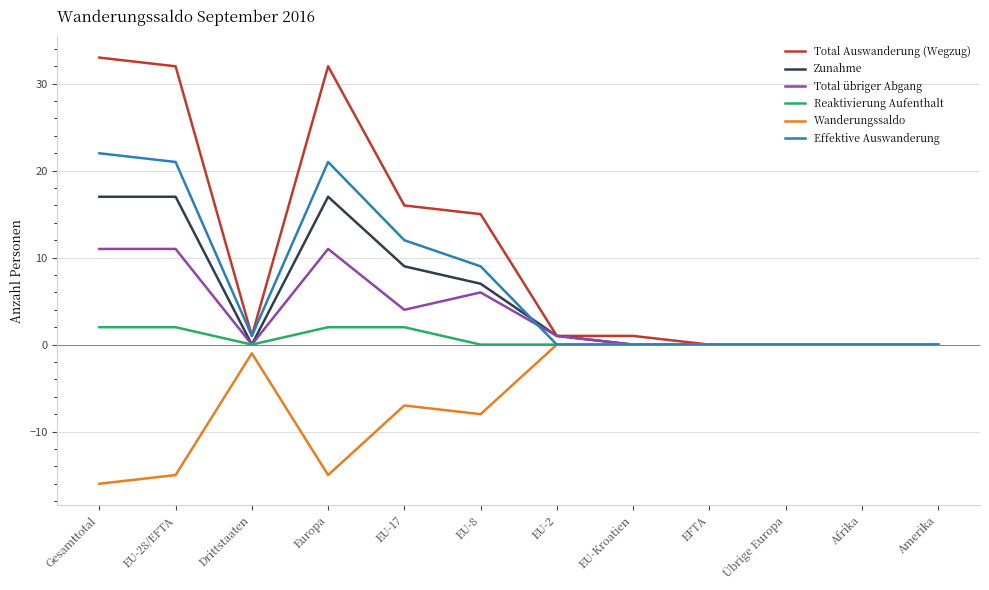

Between Europa and EFTA, which series saw the biggest shift?

Total Auswanderung (Wegzug)